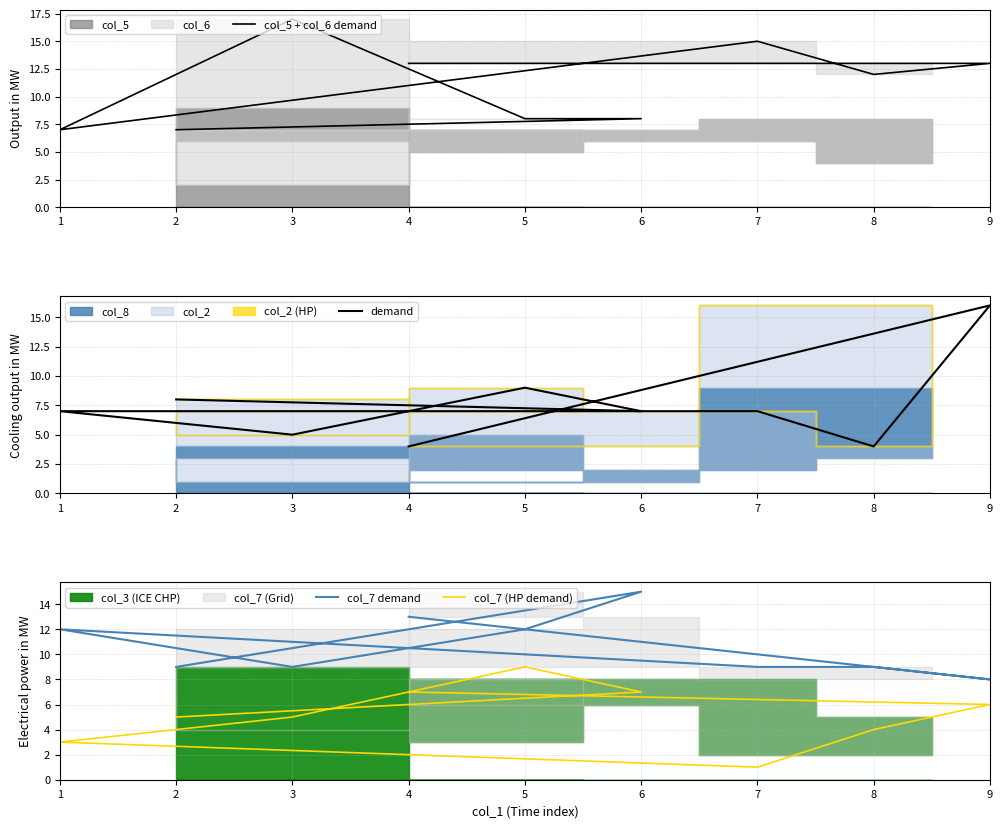

What position from the right is 4?

1